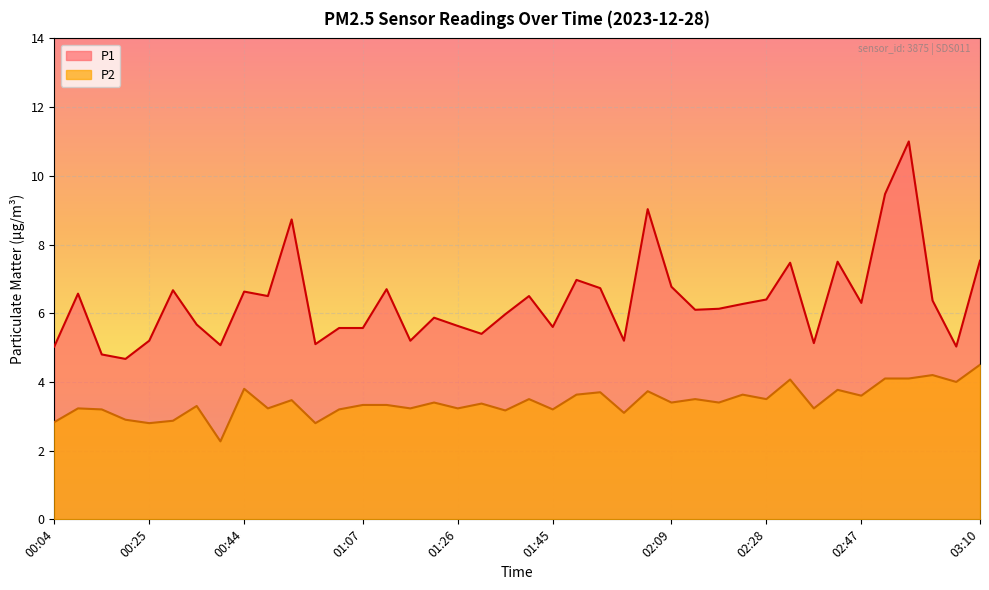

List the series in order of their overall mean, highest first.

P1, P2